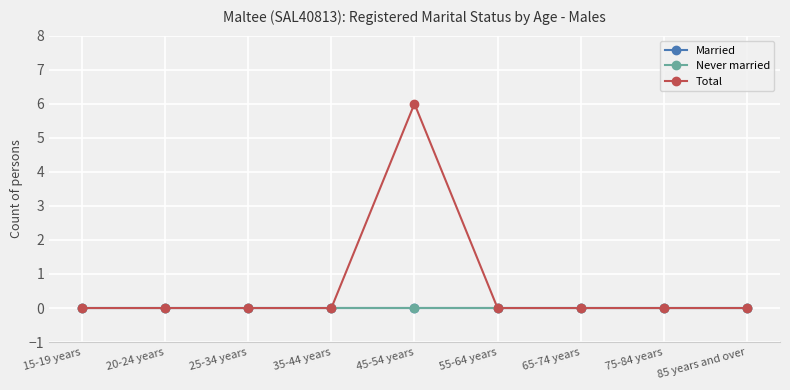

What are all the series names shown in the legend?

Married, Never married, Total